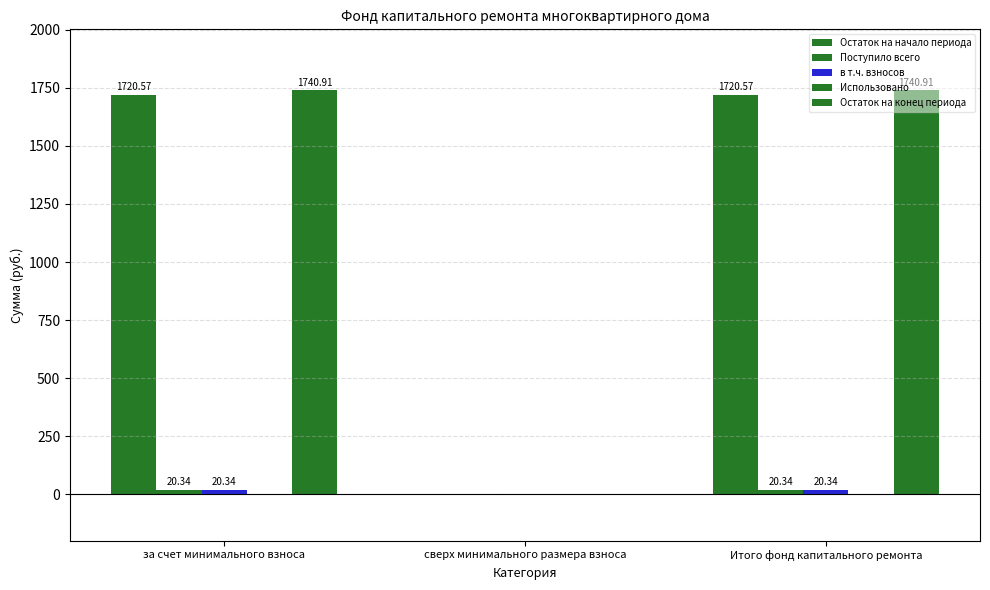

The value of Остаток на конец периода at сверх минимального размера взноса is -759.7. True or false?

False